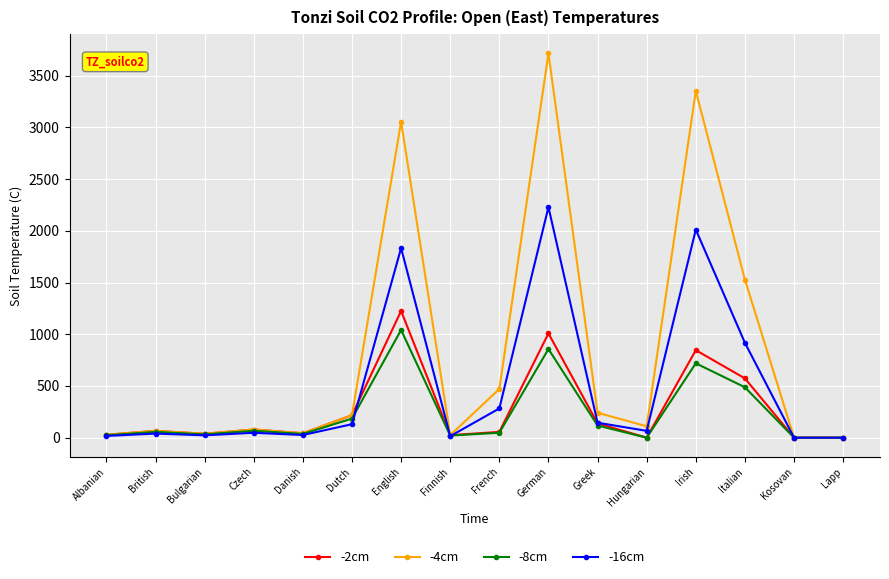

What is the label of the 8th point from the right?

French